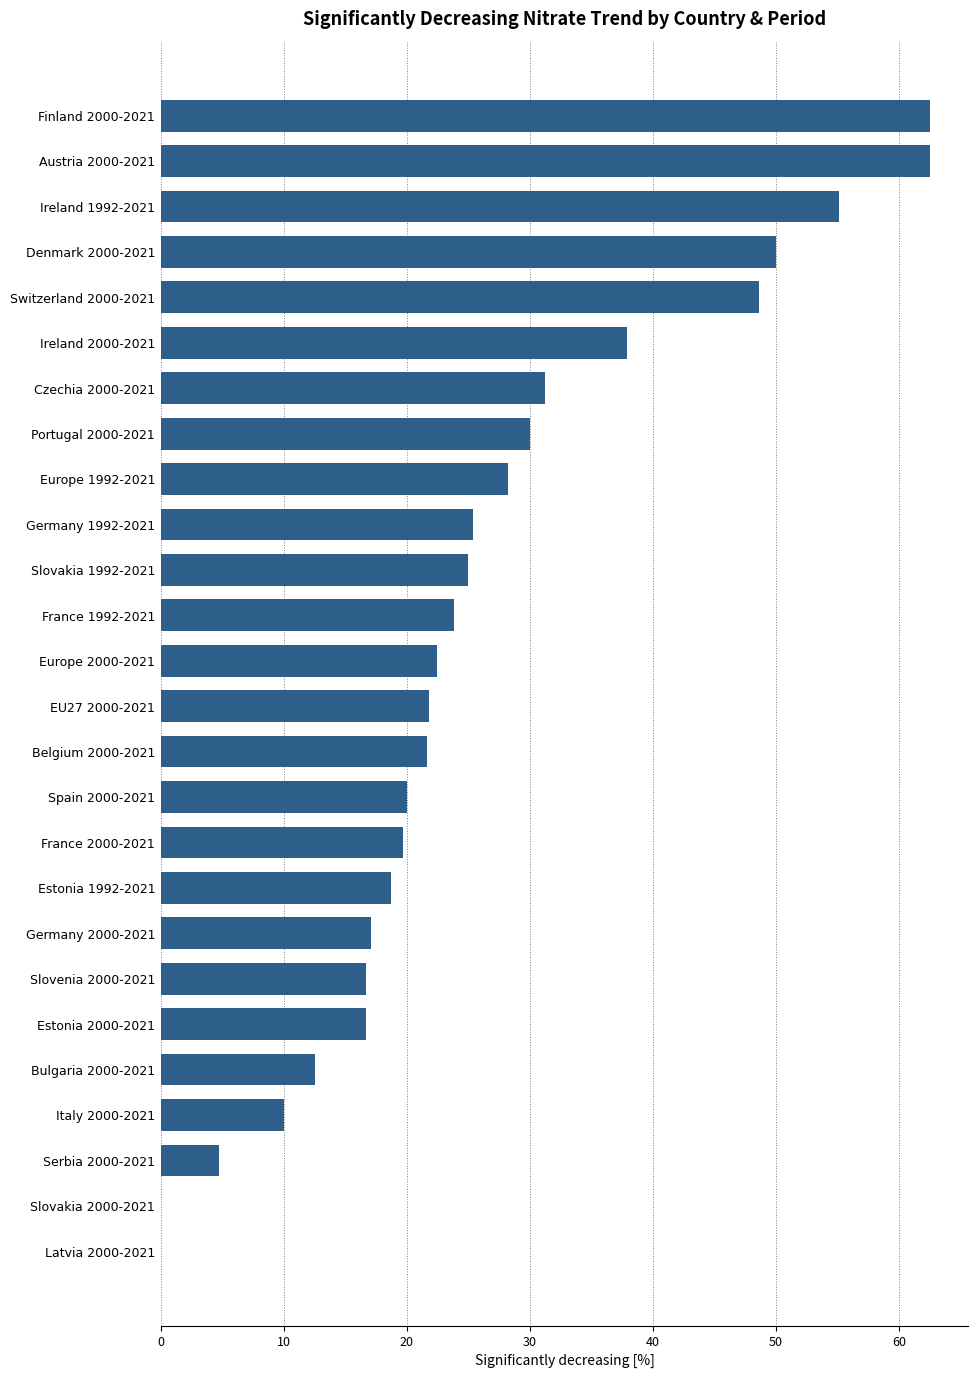

What is the sum of the values at Austria 2000-2021 and Slovakia 1992-2021?

87.5